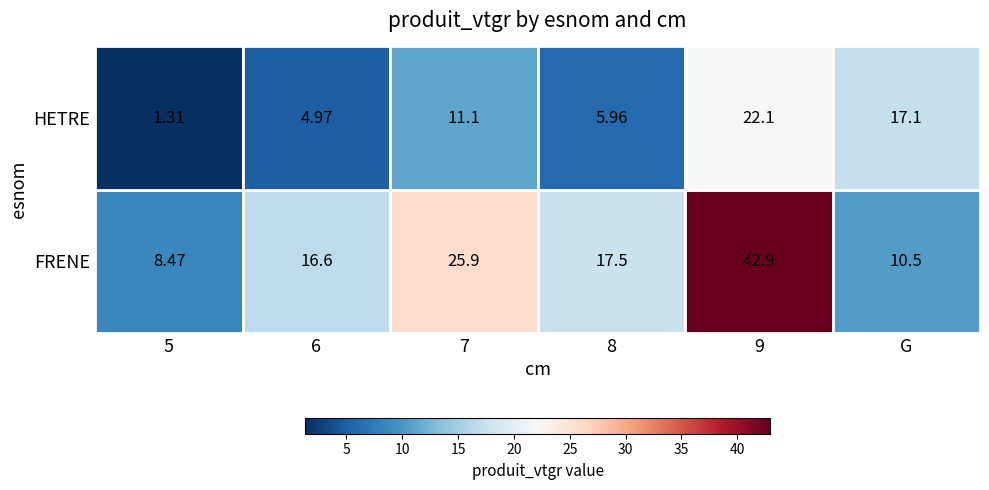

Rank the series by their average value, from highest to lowest.

FRENE, HETRE